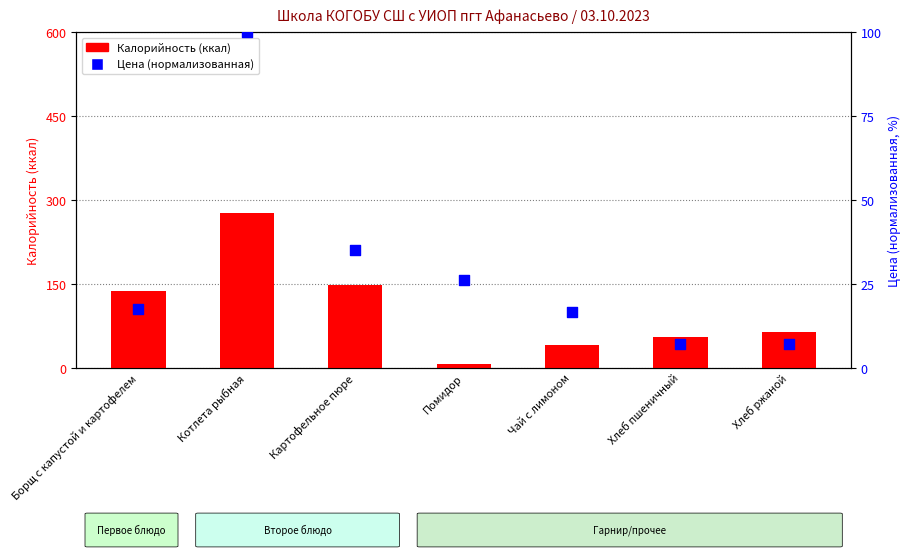

At how many categories does at least one series exceed 183?

1